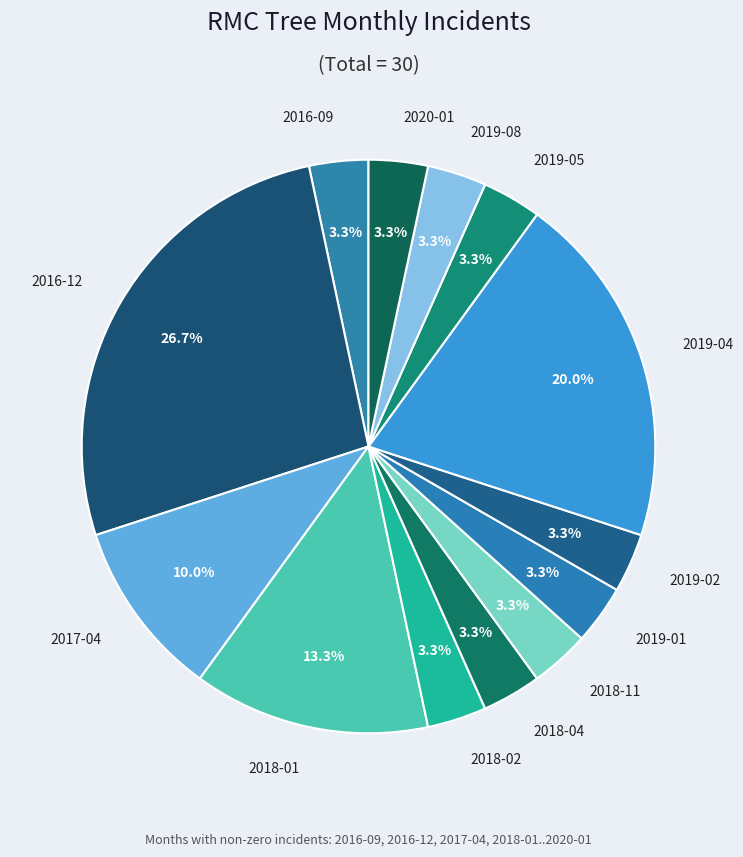

To the nearest percent, what is the average slice percentage?

8%